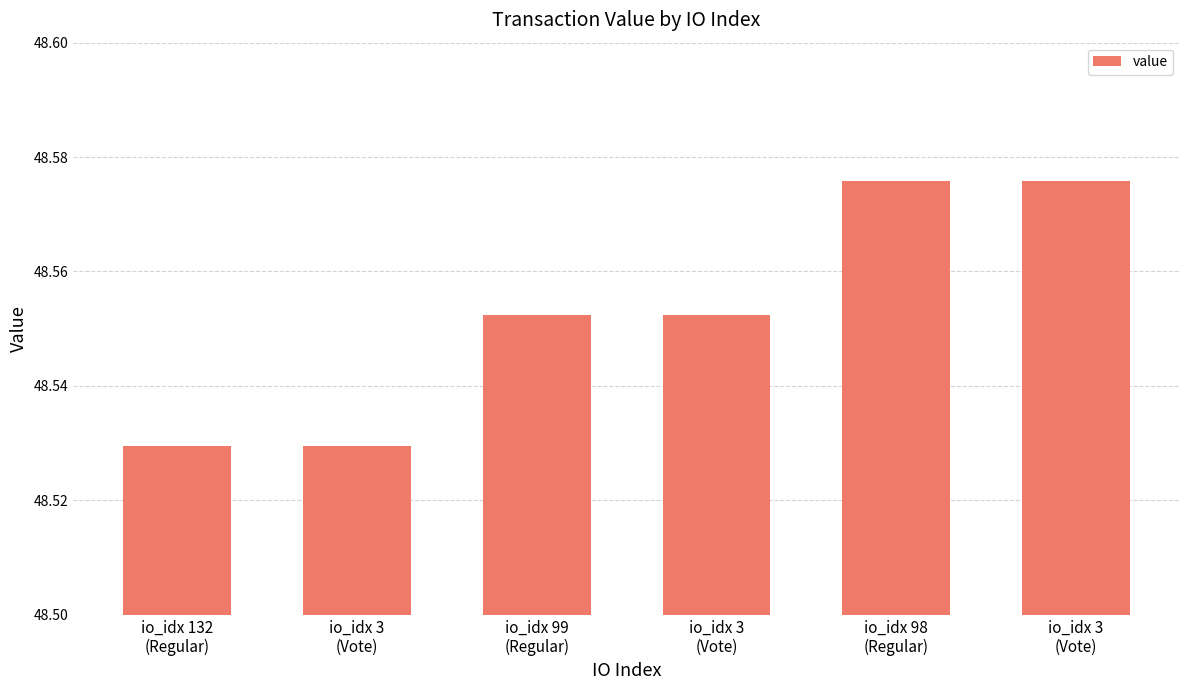

How many data points does each series have?

6